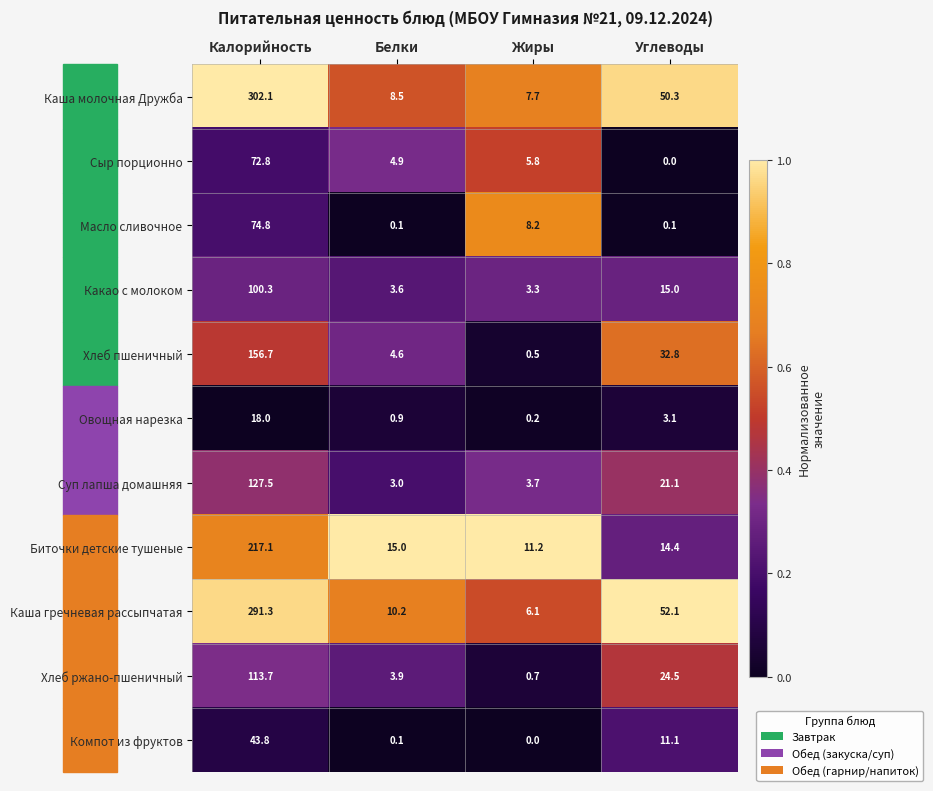

The value of Хлеб ржано-пшеничный at Жиры is 1.1. True or false?

False